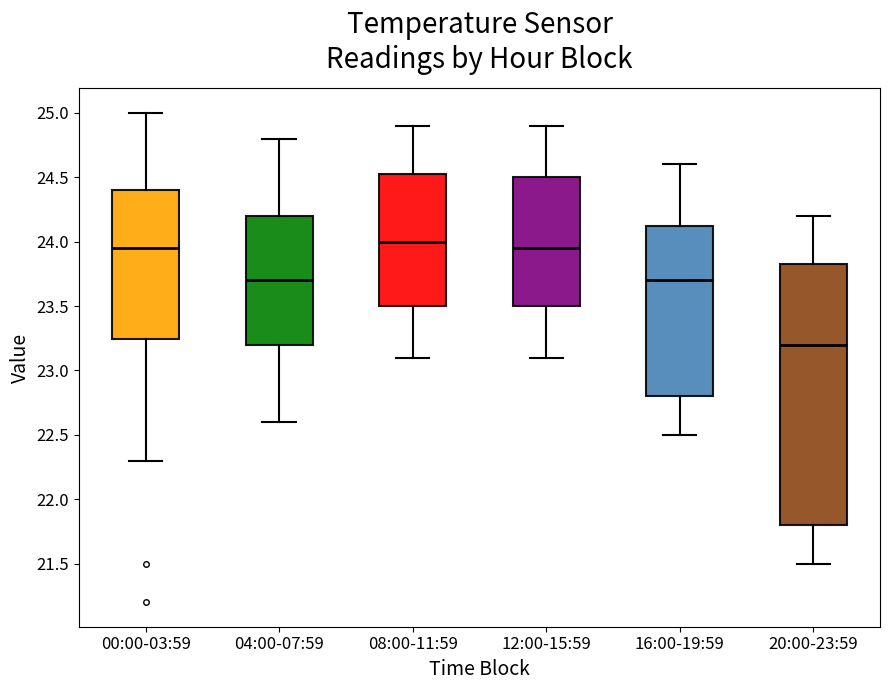

Where does the lower whisker of the box for 04:00-07:59 end on the y-axis? The values are not printed on the chart, so give them approximately, as read against the axis.

22.60